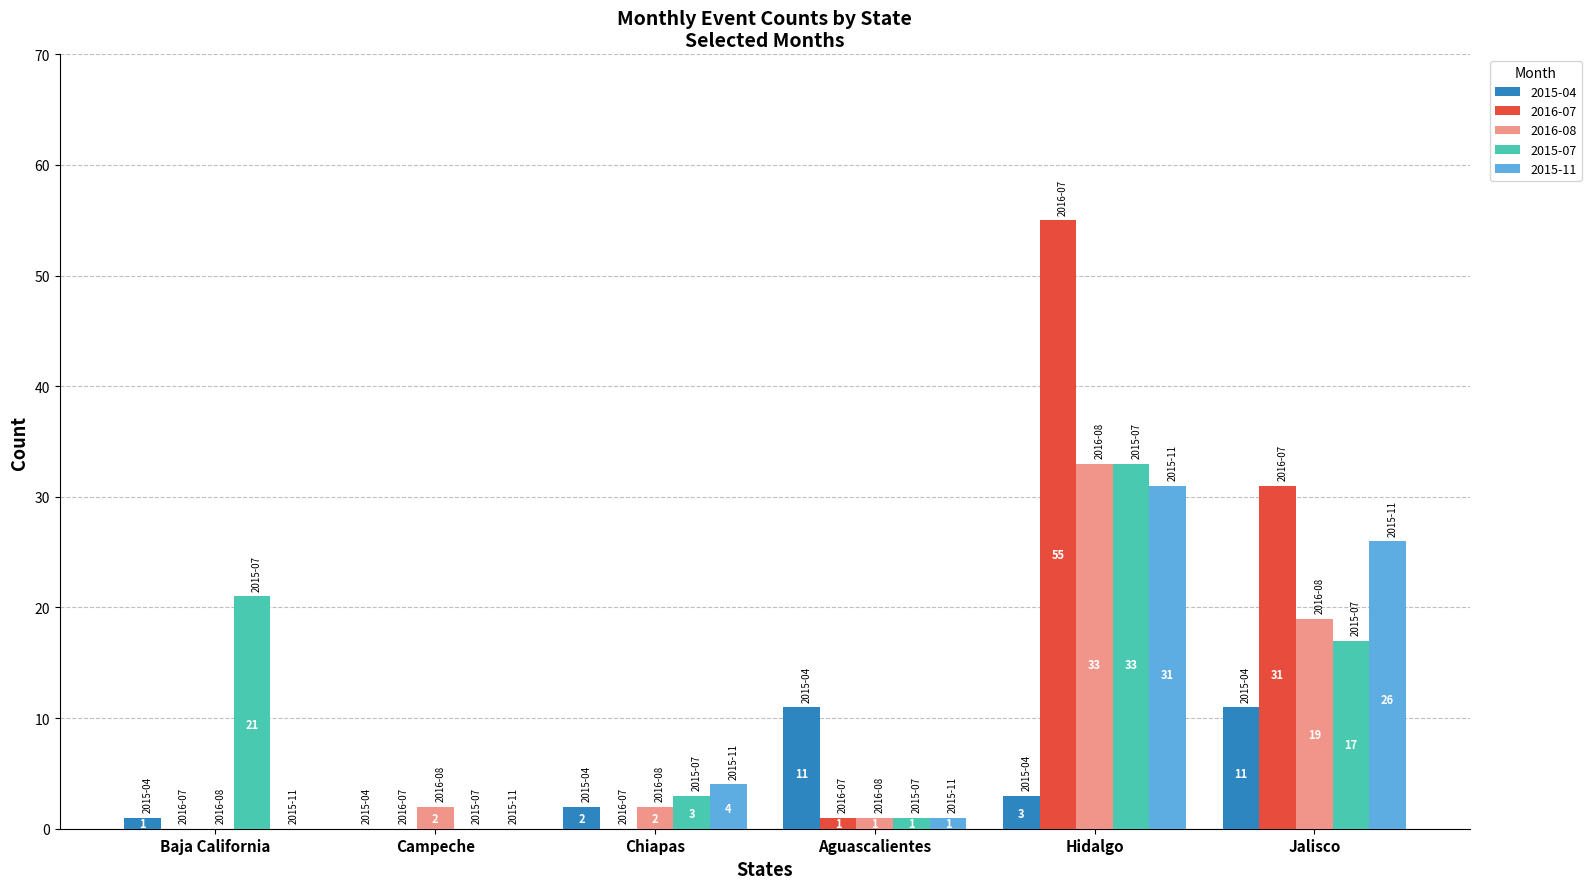

Reading left to right, what are all the values shown in this chart?

2015-04: 1	0	2	11	3	11
2016-07: 0	0	0	1	55	31
2016-08: 0	2	2	1	33	19
2015-07: 21	0	3	1	33	17
2015-11: 0	0	4	1	31	26